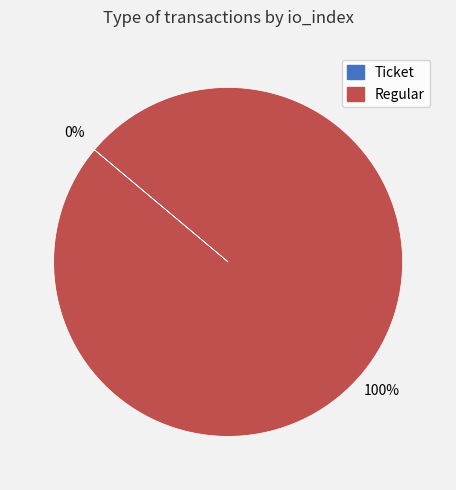

Is there a majority slice in this chart?

Yes